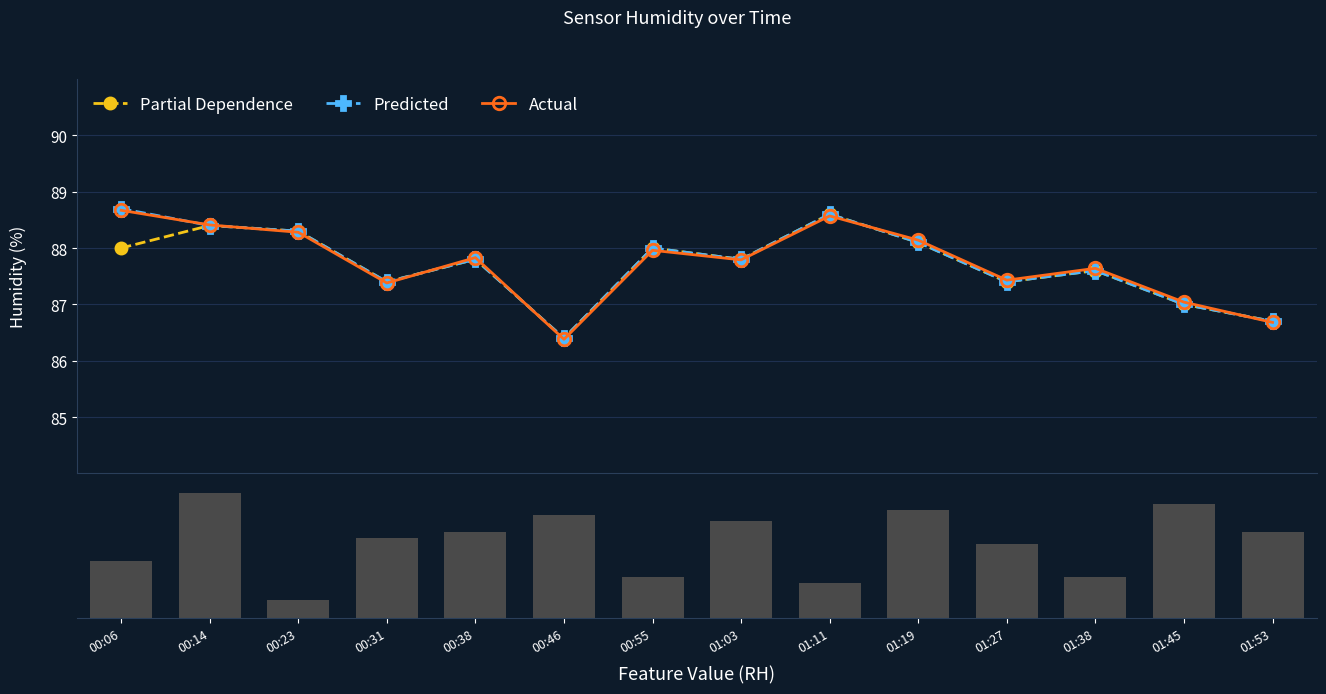

What is the label of the 14th bar from the left?

01:53